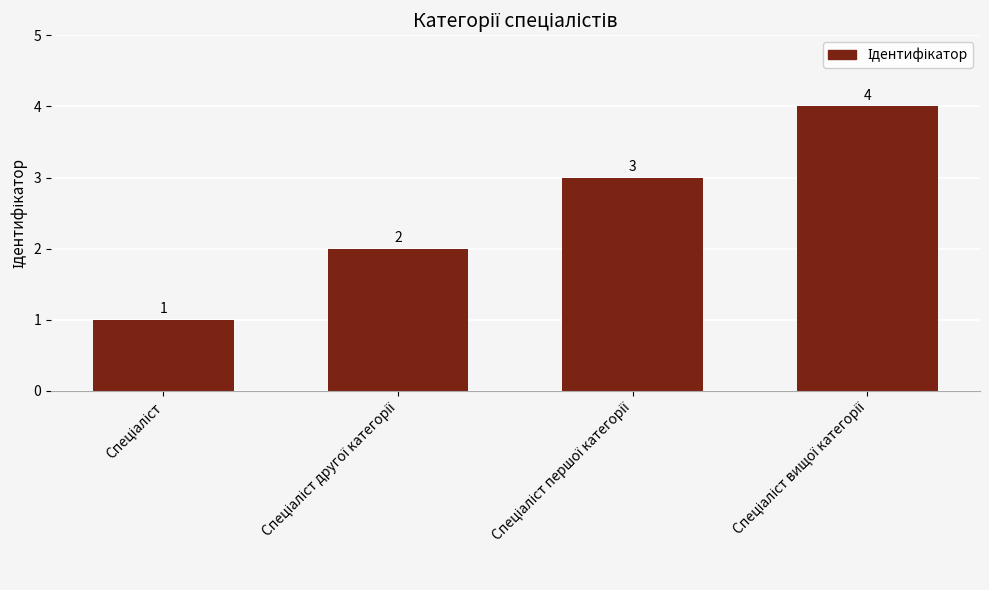

Count the values in the range 2 to 4.

3